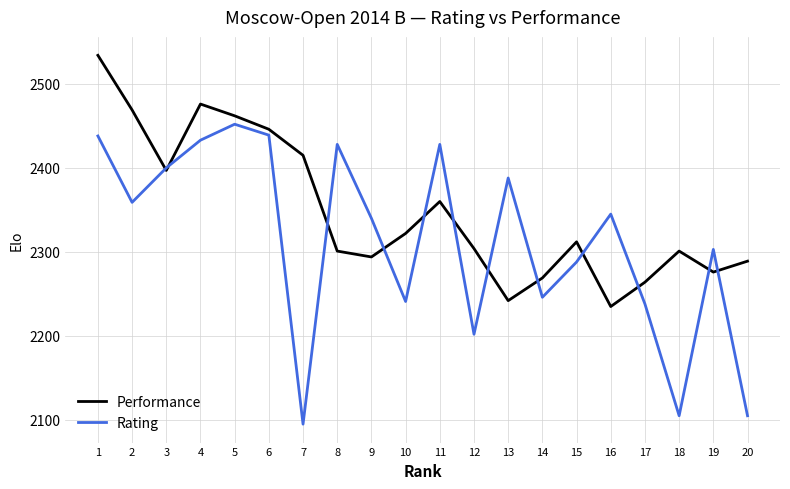

Which series changed the most between 12 and 18?

Rating